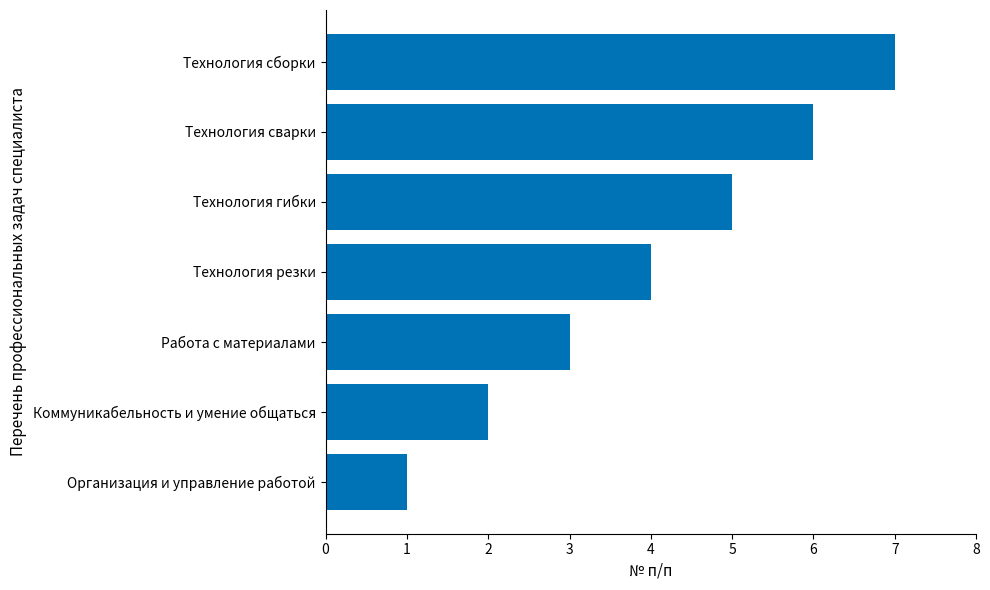

True or false: the data shows 1 at Организация и управление работой.

True